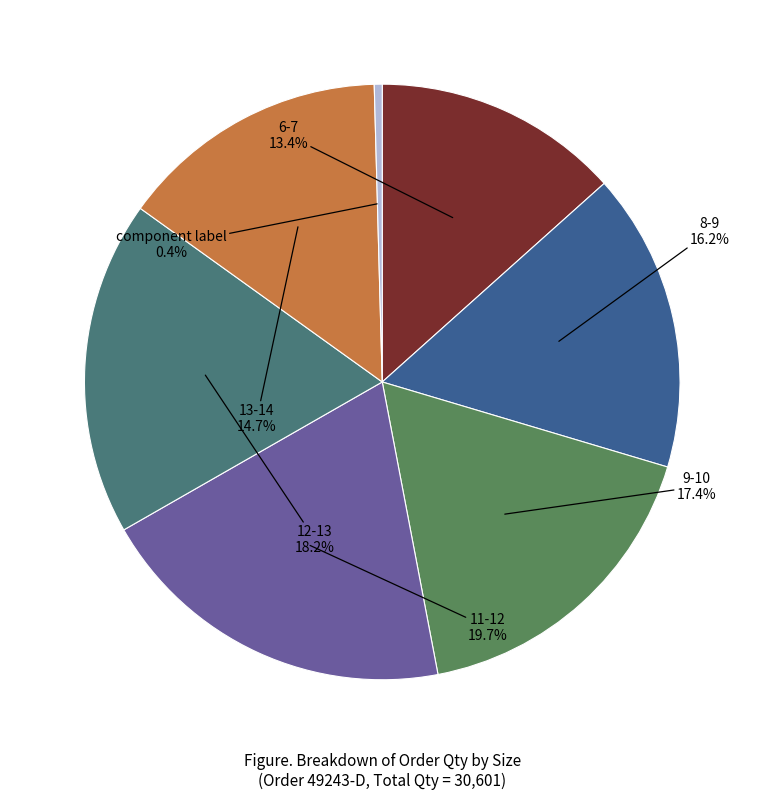

To the nearest percent, what is the difference between the largest and smallest slice percentages?

19%